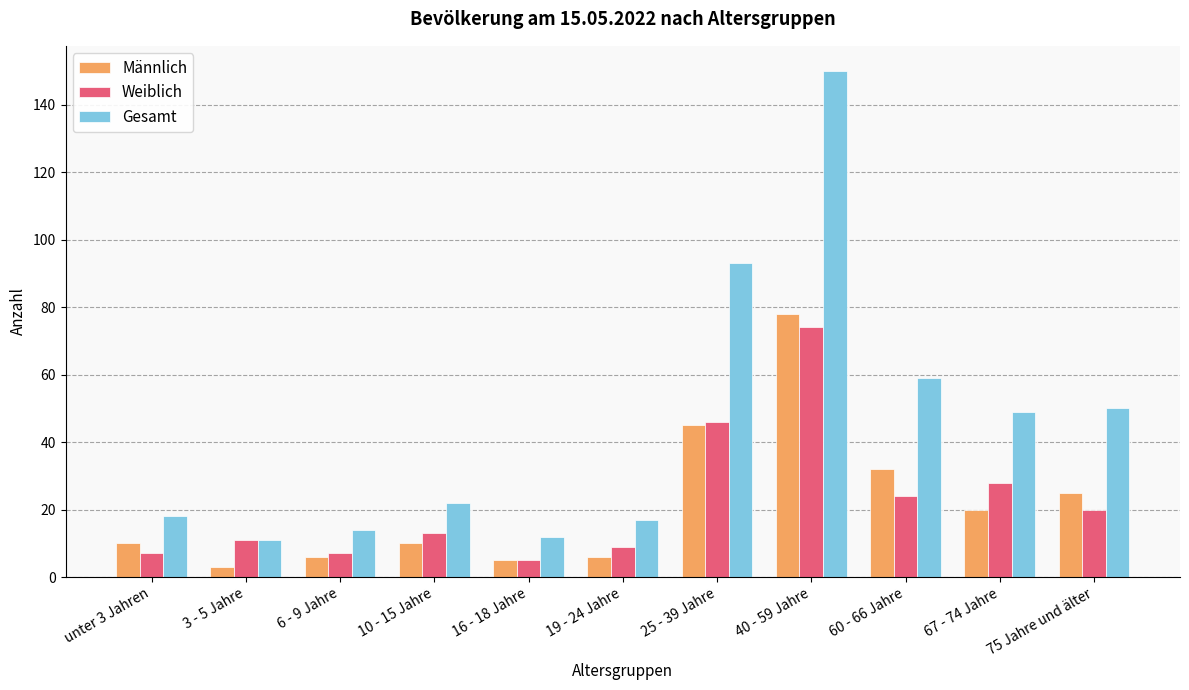

How many data points in Weiblich are less than 13?

5